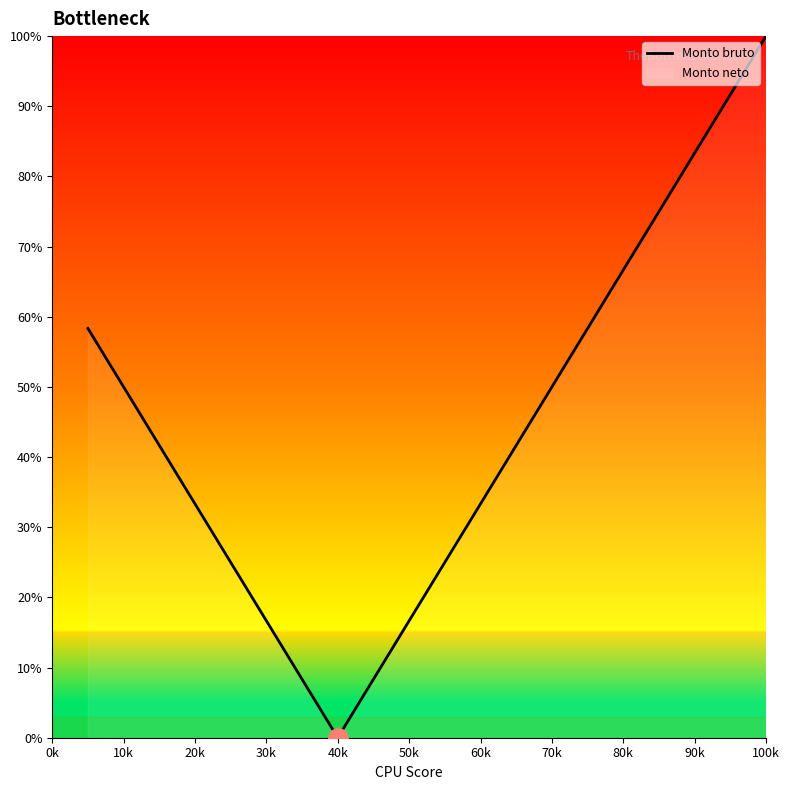

True or false: the data shows 16.7 at 50k.

True